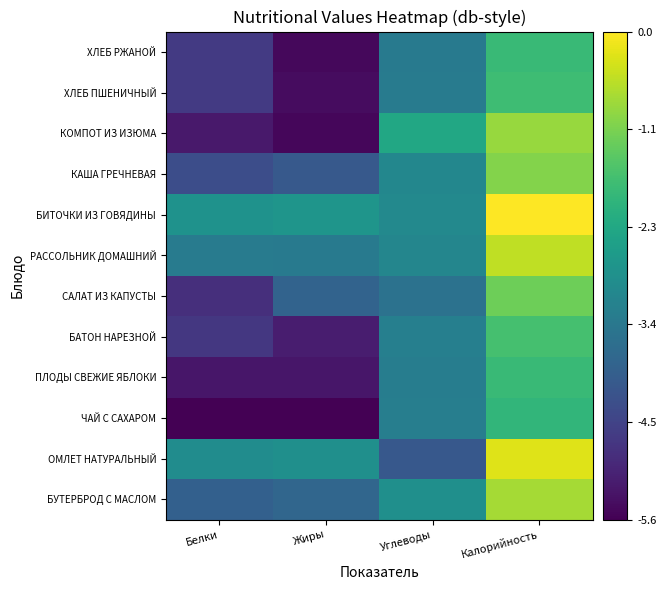

Which series has the widest spread of values?

КОМПОТ ИЗ ИЗЮМА